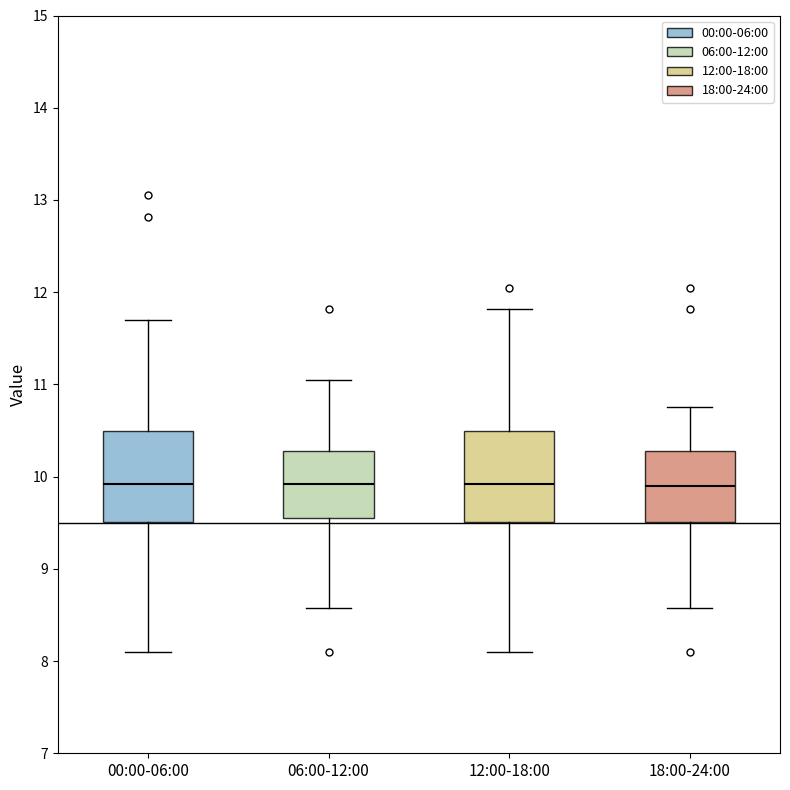

Reading left to right, transcribe this box plot: for each box, give where its median line is, the range the box spans, and where its two whiskers end, as read against the y-axis. The values are not printed on the chart, so give them approximately, as read against the axis.

00:00-06:00: median 9.9, box 9.5 to 10.5, whiskers 8.1 to 11.7
06:00-12:00: median 9.9, box 9.6 to 10.3, whiskers 8.6 to 11.1
12:00-18:00: median 9.9, box 9.5 to 10.5, whiskers 8.1 to 11.8
18:00-24:00: median 9.9, box 9.5 to 10.3, whiskers 8.6 to 10.8